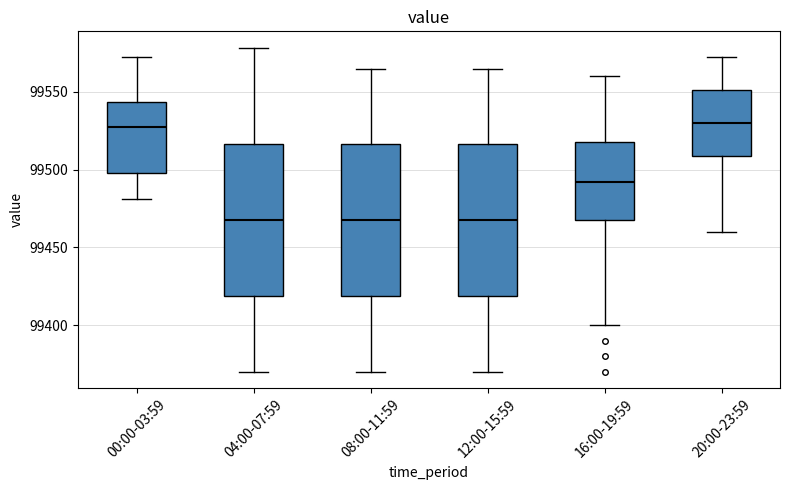

Where is the lower edge of the box for 04:00-07:59 on the y-axis? The values are not printed on the chart, so give them approximately, as read against the axis.

99420